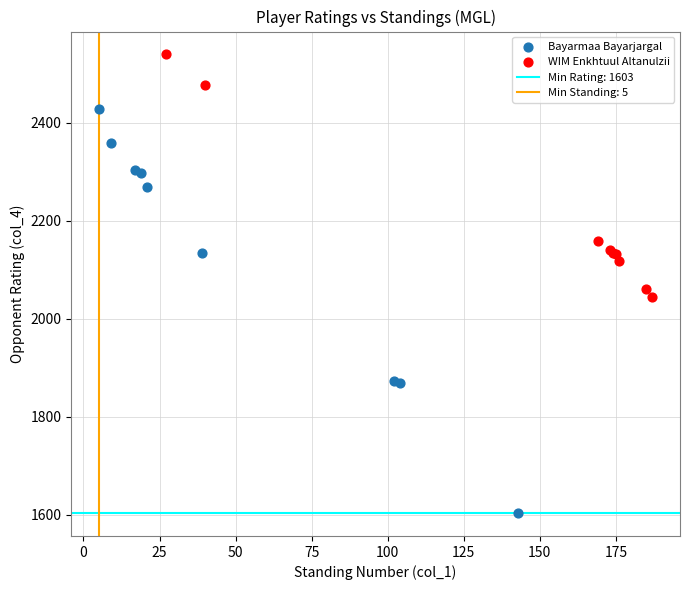

Which series contains the highest Y value?

WIM Enkhtuul Altanulzii